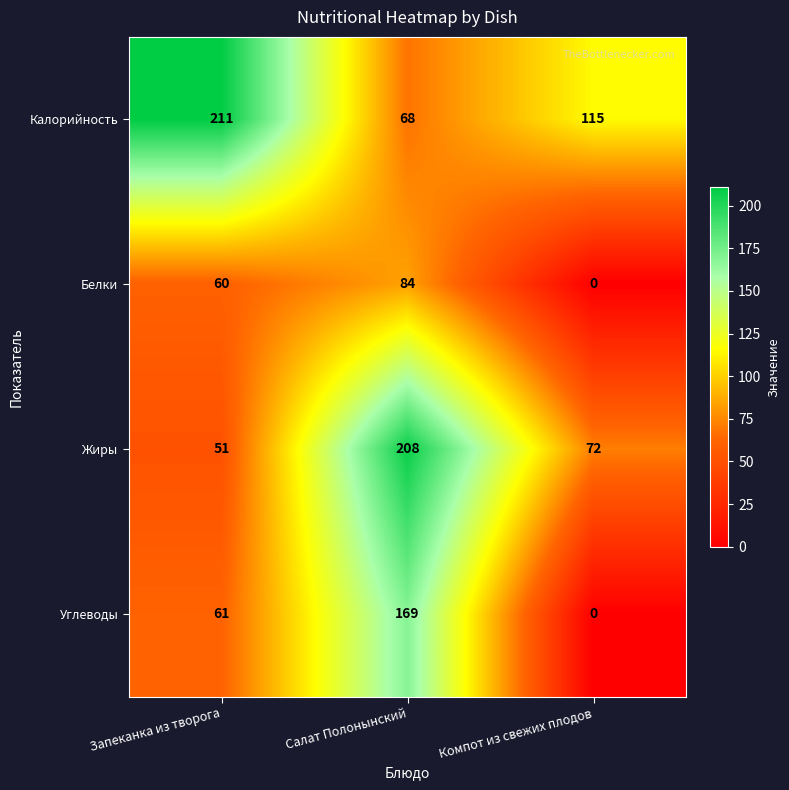

The Калорийность series shows 75 at Компот из свежих плодов. True or false?

False